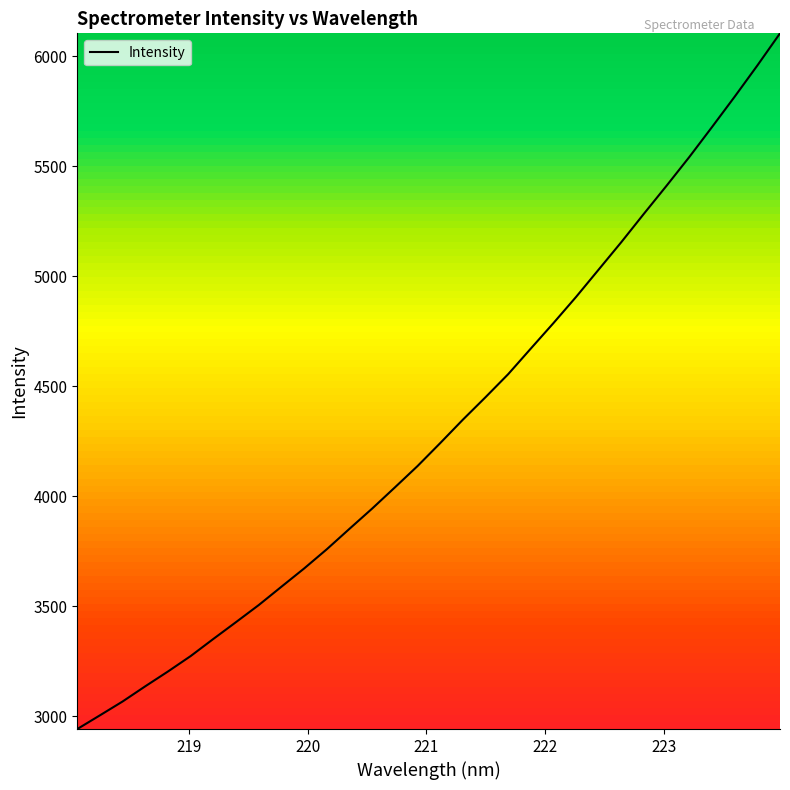

What is the greatest value displayed?

6104.6